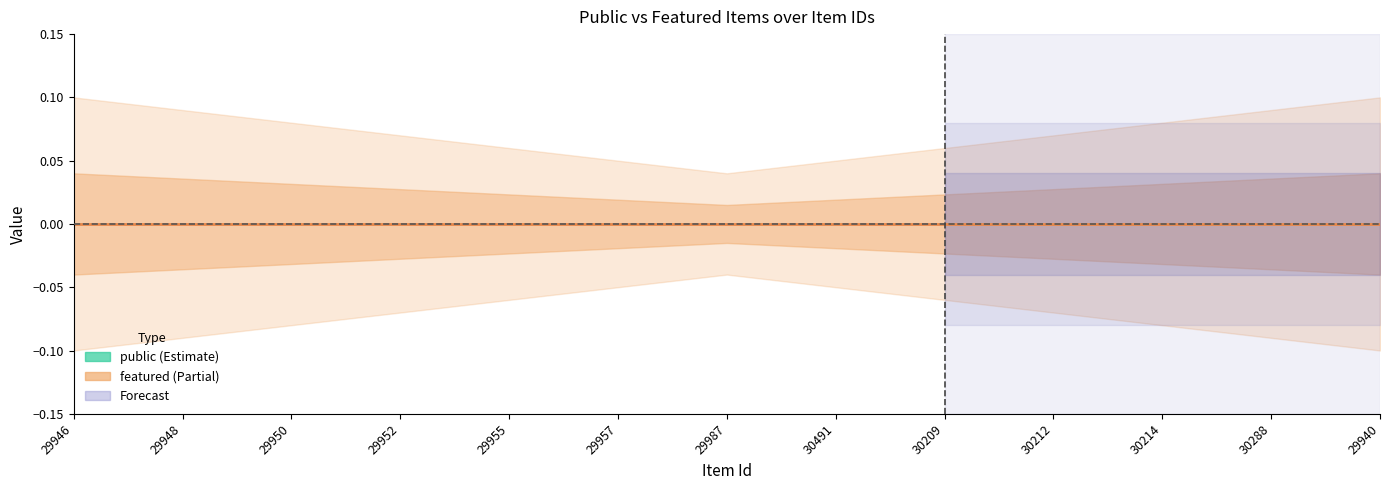

How many lines are shown in the chart?

2